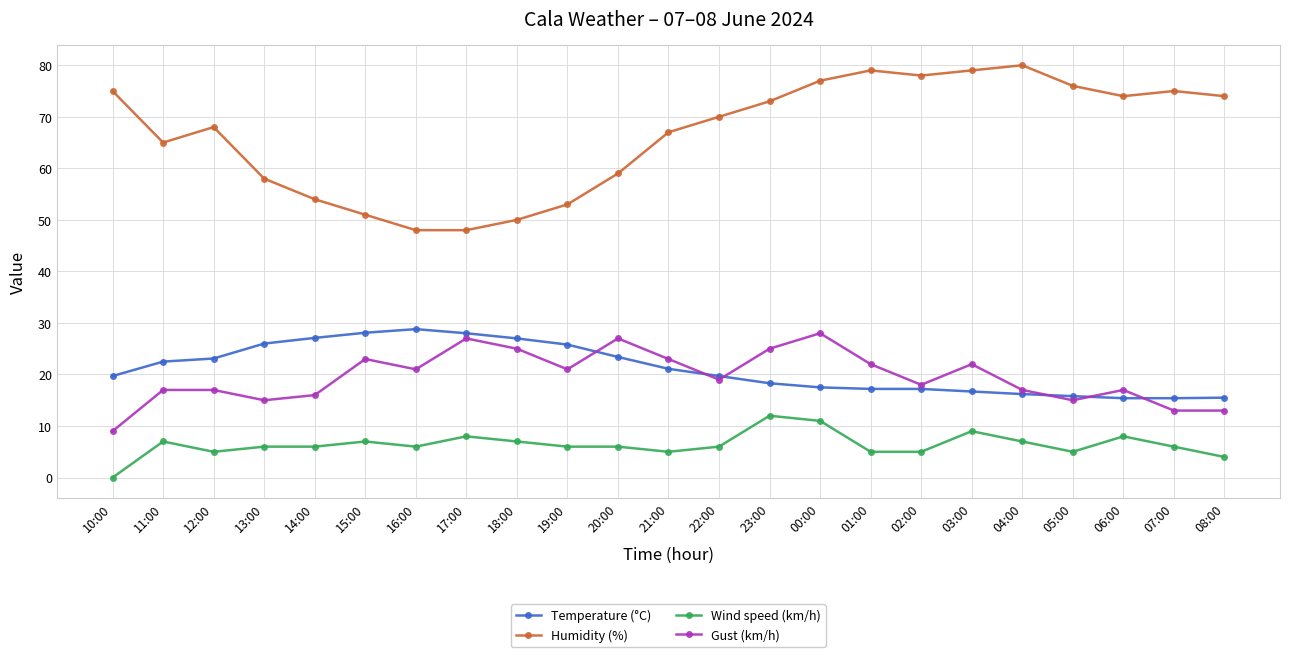

At which category is the sum across all series the highest?

00:00